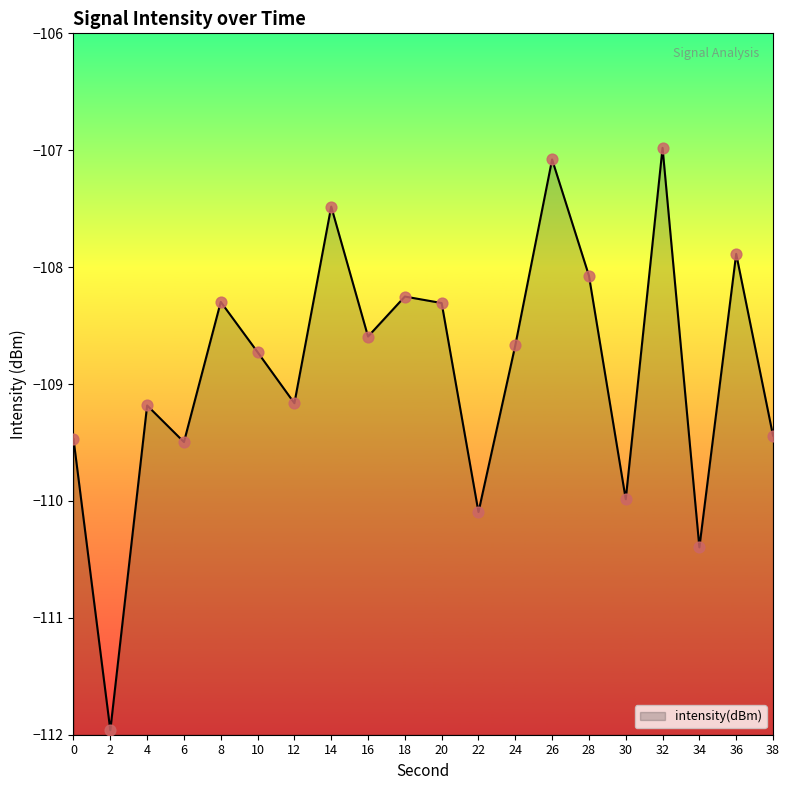

Which has a higher value, 30 or 26?

26